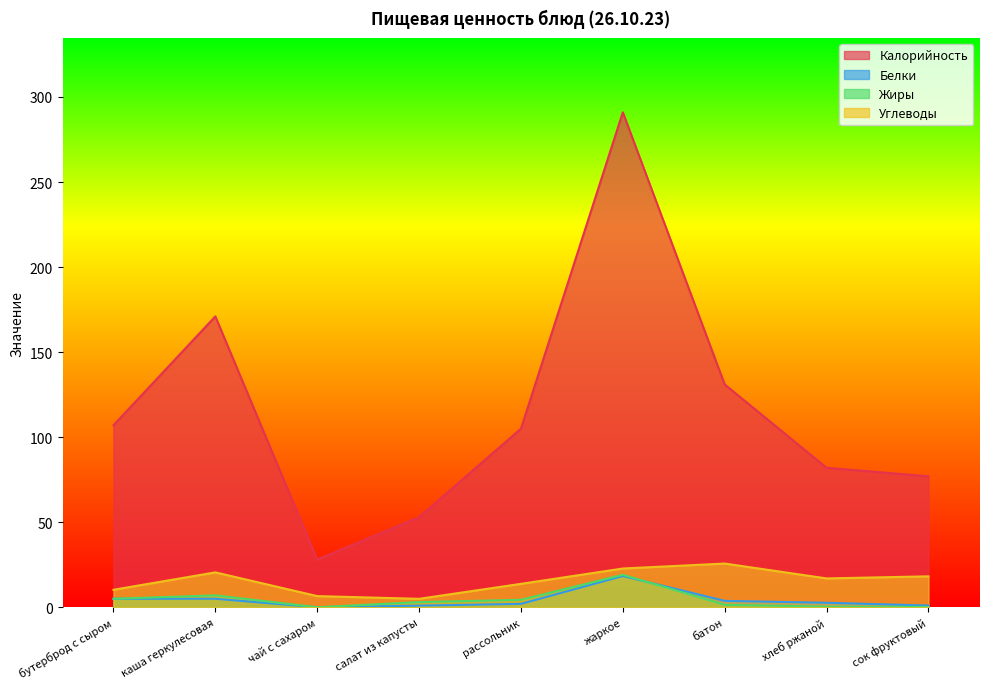

How many categories are shown in the chart?

9